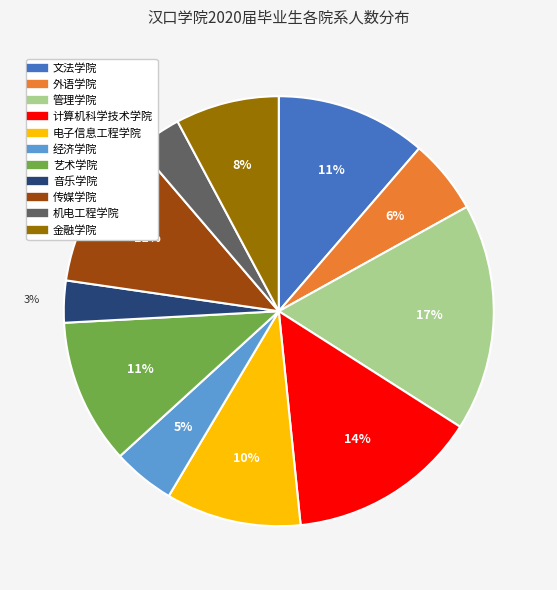

Approximately how many times larger is the value at 金融学院 compared to 艺术学院?

0.7